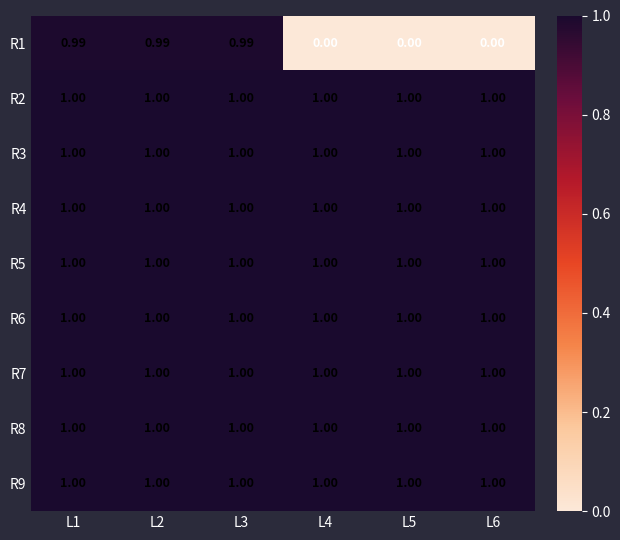

At L3, list the series in order from largest to smallest.

R7, R6, R5, R9, R4, R3, R2, R8, R1